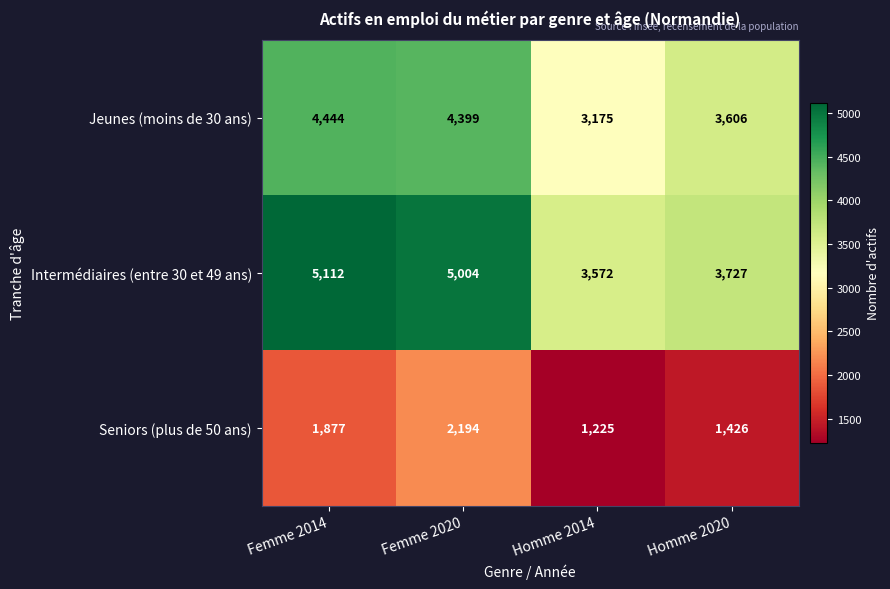

At which category is the sum across all series the highest?

Femme 2020